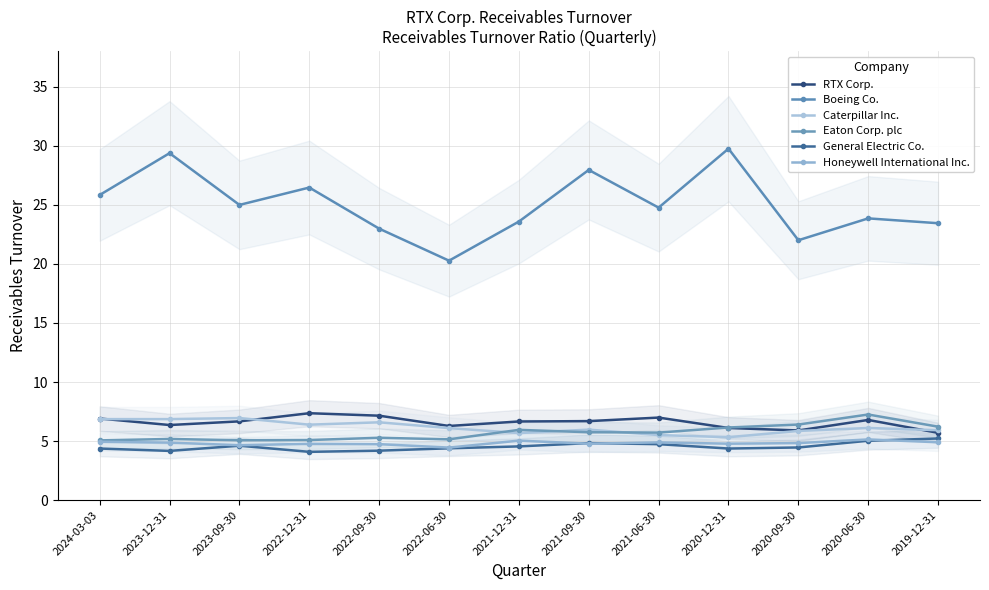

What is the label of the 6th point from the left?

2022-06-30